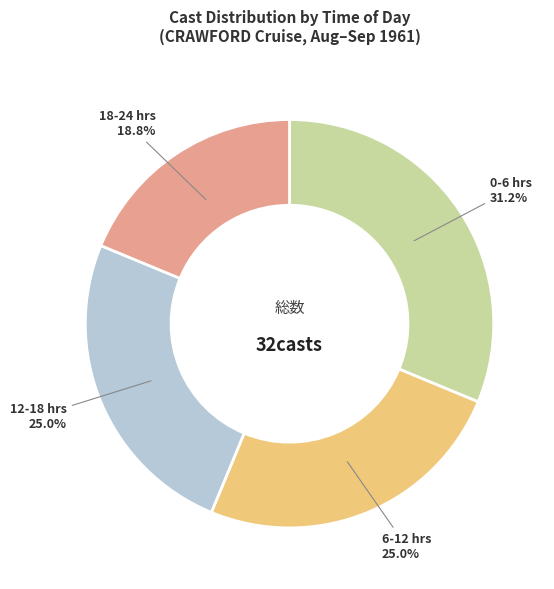

Does 0-6 hrs account for over 50% of the chart?

No